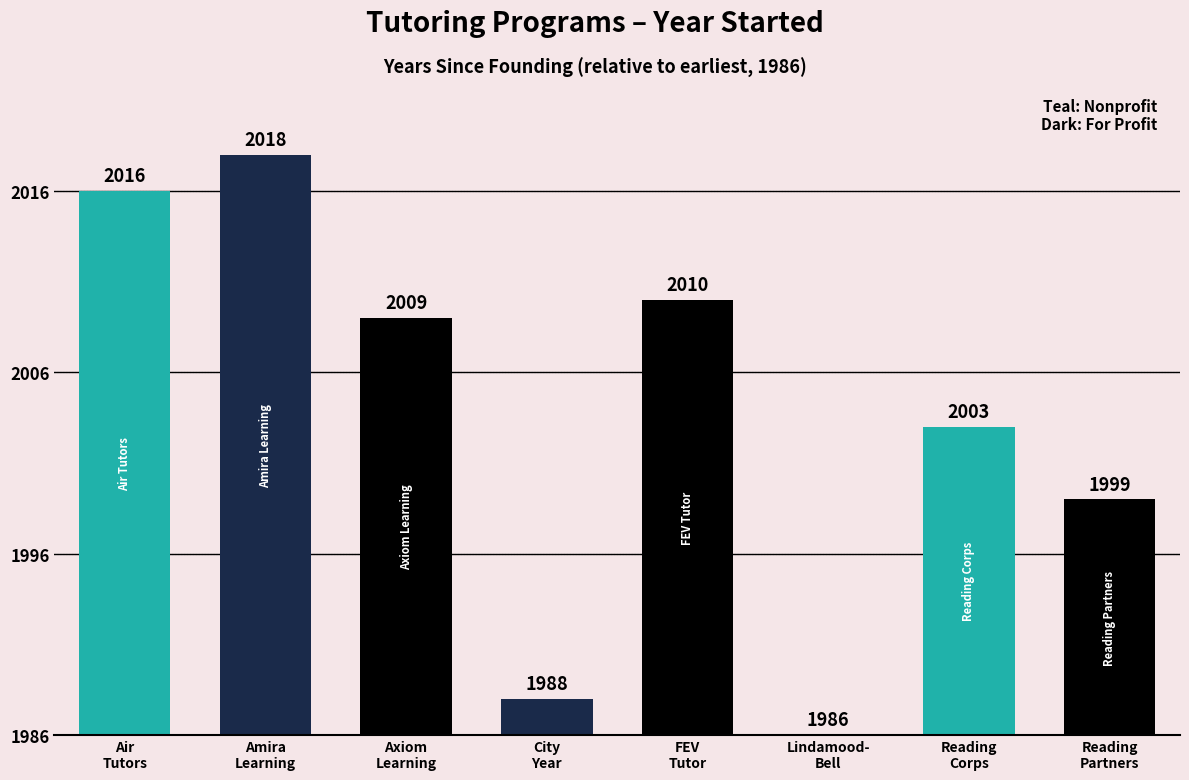

Approximately how many times larger is the value at FEV
Tutor compared to Amira
Learning?

0.8